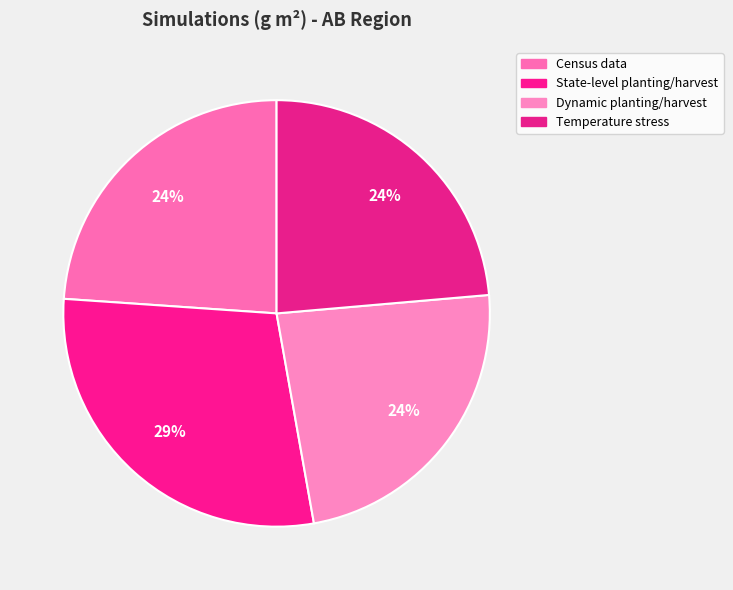

Rank the categories by value from lowest to highest.

Dynamic planting/harvest, Temperature stress, Census data, State-level planting/harvest